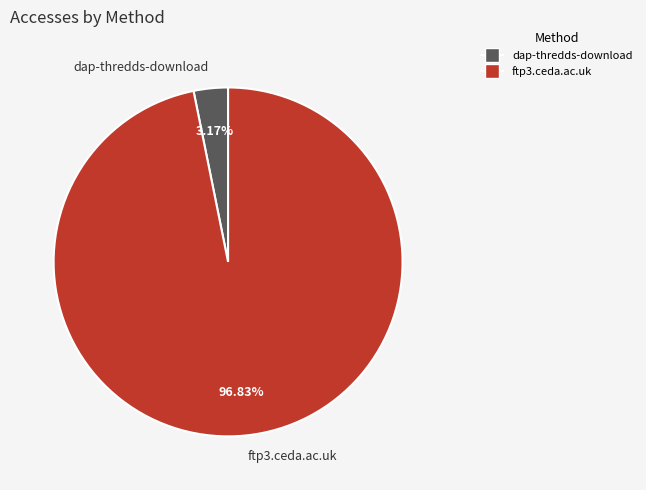

Is it true that ftp3.ceda.ac.uk is 97% of the pie?

True